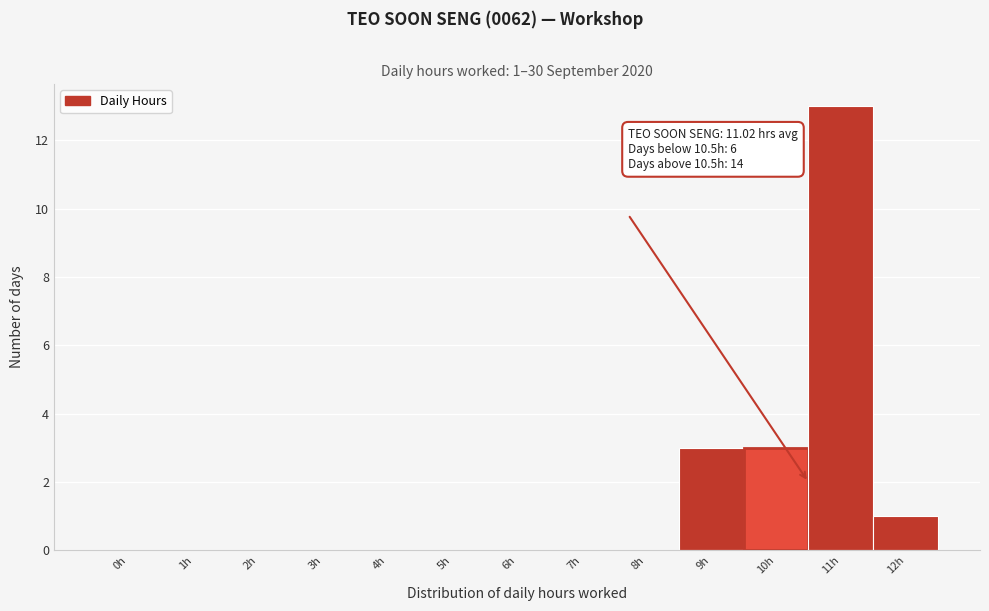

Reading right to left, extract all data points from this chart.

12h=1	11h=13	10h=3	9h=3	8h=0	7h=0	6h=0	5h=0	4h=0	3h=0	2h=0	1h=0	0h=0